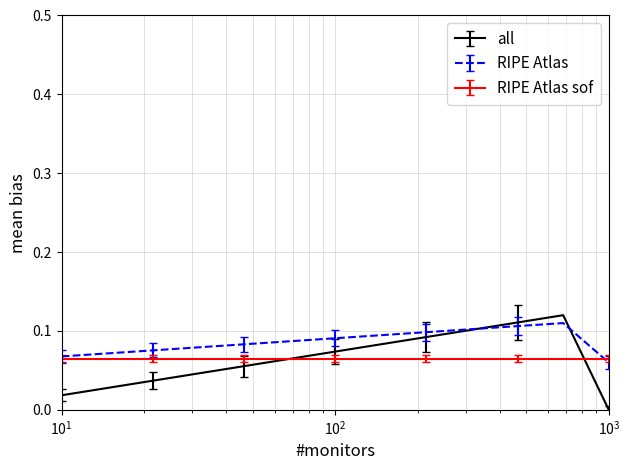

Which series has the largest total across all categories?

RIPE Atlas